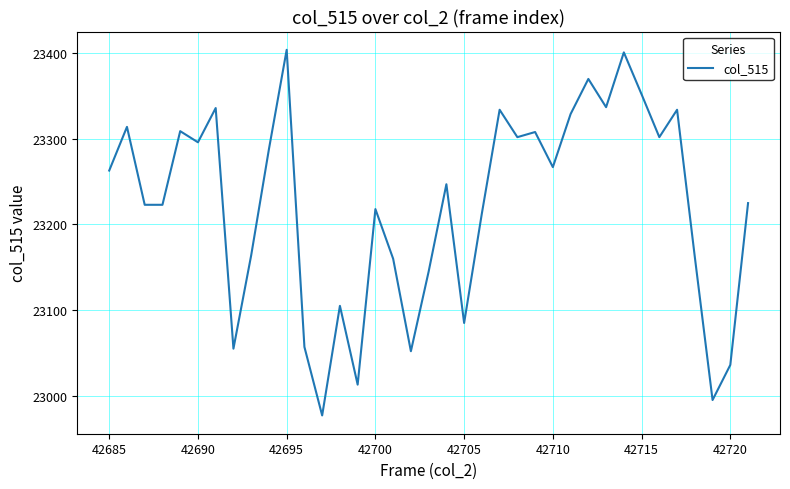

What is the maximum value shown in the chart?

23404